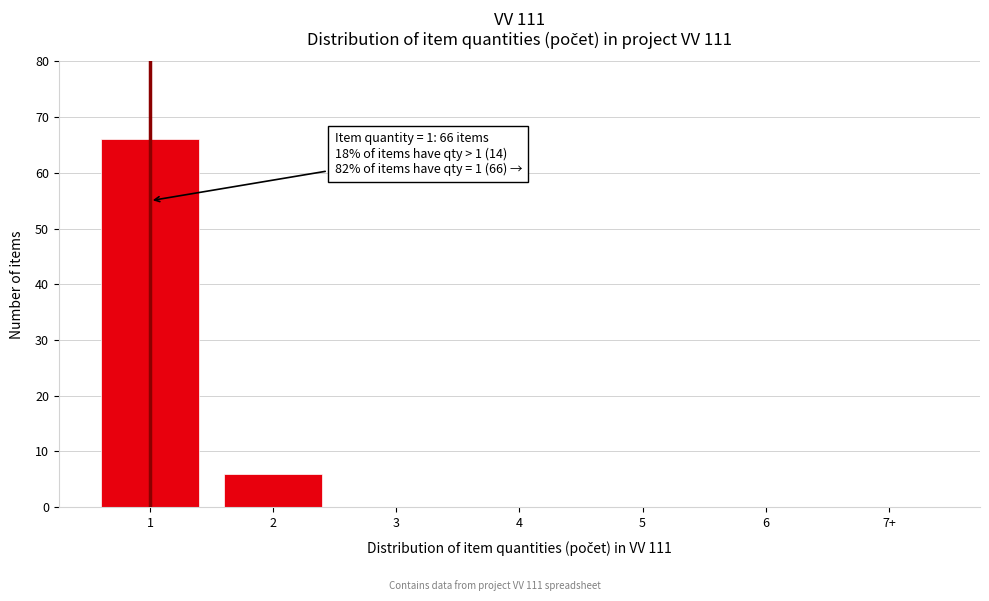

Reading left to right, list all the values displayed in this chart.

1=66	2=6	3=0	4=0	5=0	6=0	7+=0